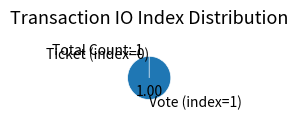

Is it true that Ticket (index=0) is 1% of the pie?

False